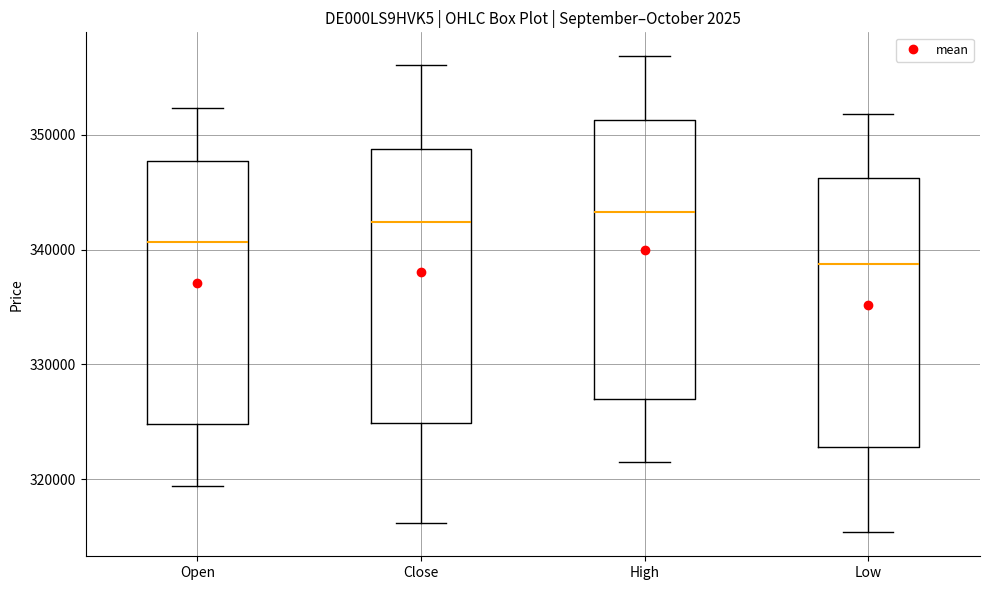

Where does the median line of the box for Low sit on the y-axis? The values are not printed on the chart, so give them approximately, as read against the axis.

339000